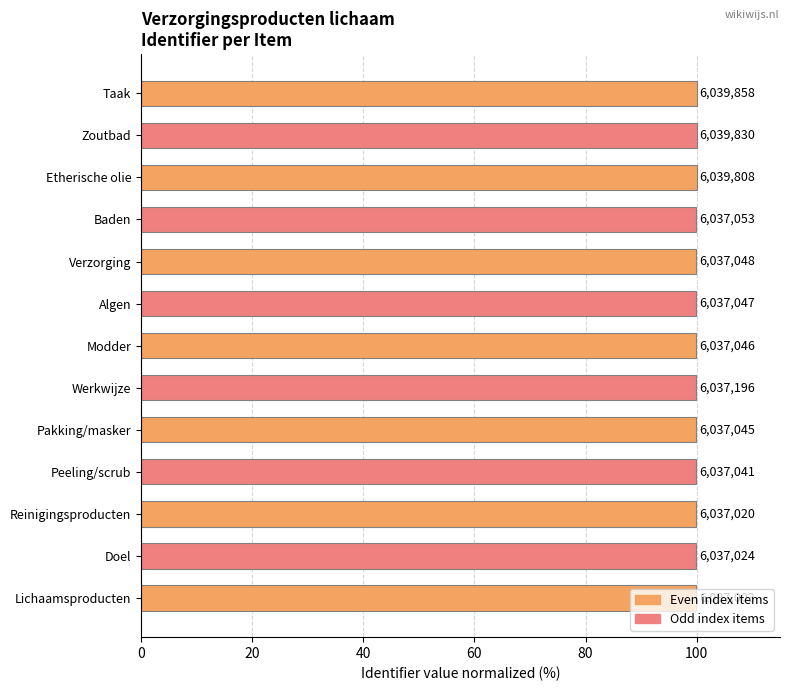

True or false: the data shows 143.1 at Baden.

False